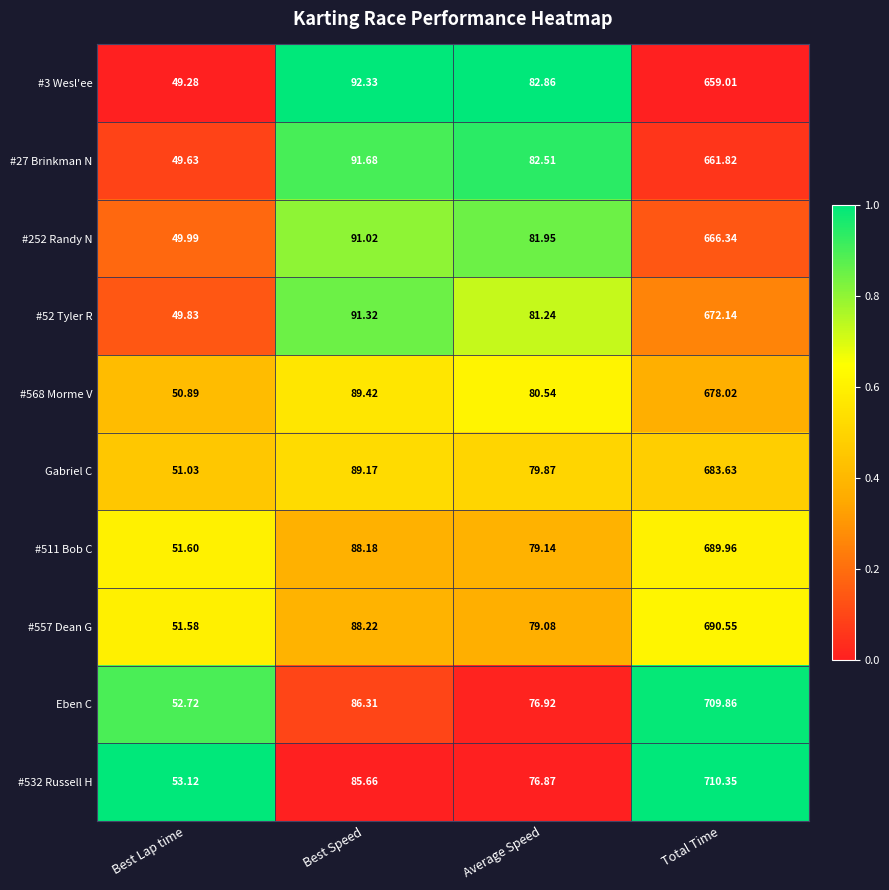

At which category does the chart reach its minimum across all series?

Best Lap time